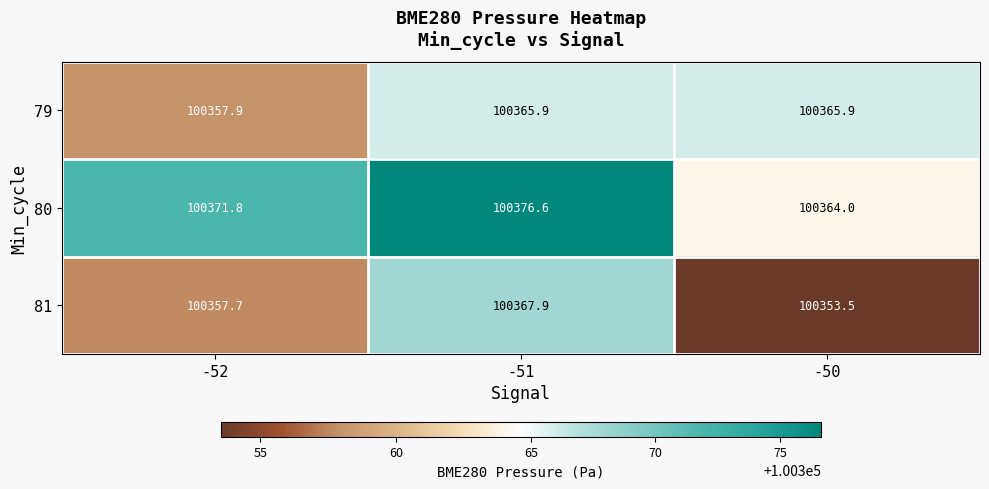

Is it true that 81 equals 100367.9 at -51?

True